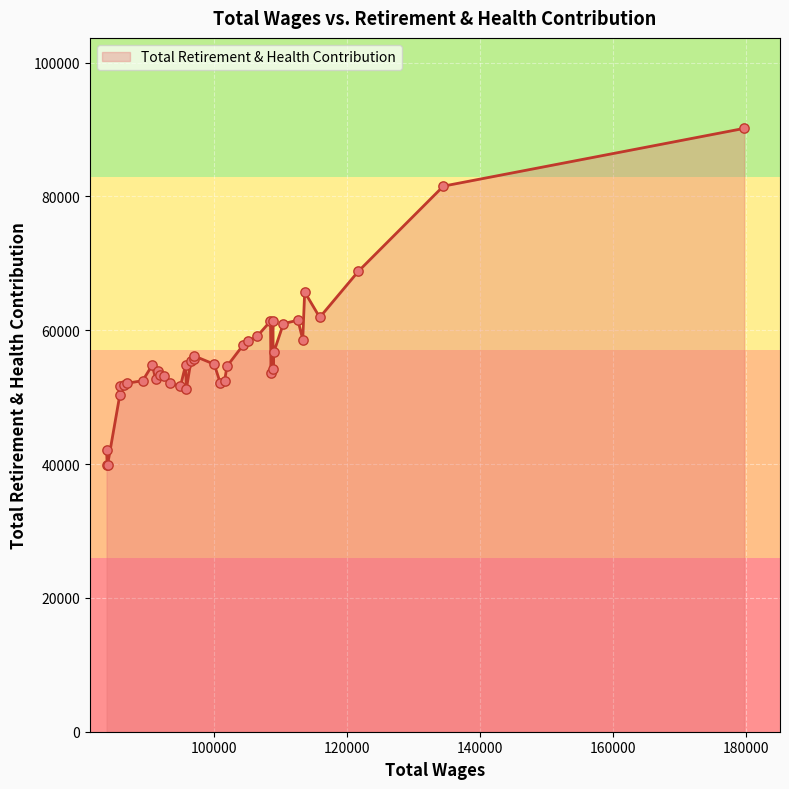

Which has a higher value, 96554 or 100957?

96554